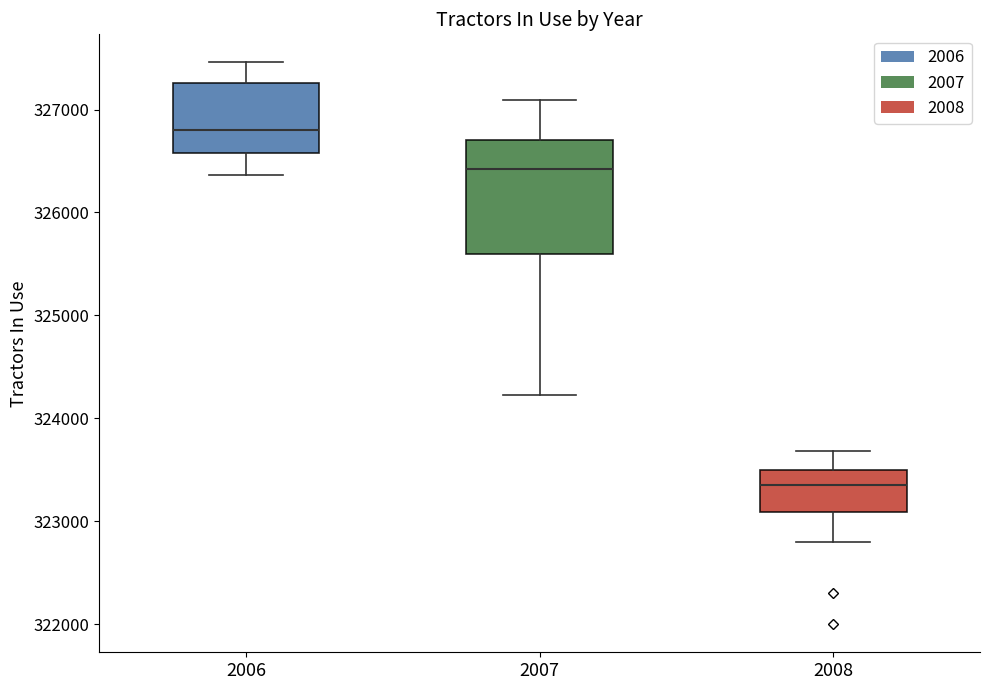

Reading left to right, read every box against the y-axis: the position of its median line, the range the box covers, and the ends of its whiskers. The values are not printed on the chart, so give them approximately, as read against the axis.

2006: median 326800, box 326600 to 327300, whiskers 326400 to 327500
2007: median 326400, box 325600 to 326700, whiskers 324200 to 327100
2008: median 323400, box 323100 to 323500, whiskers 322800 to 323700